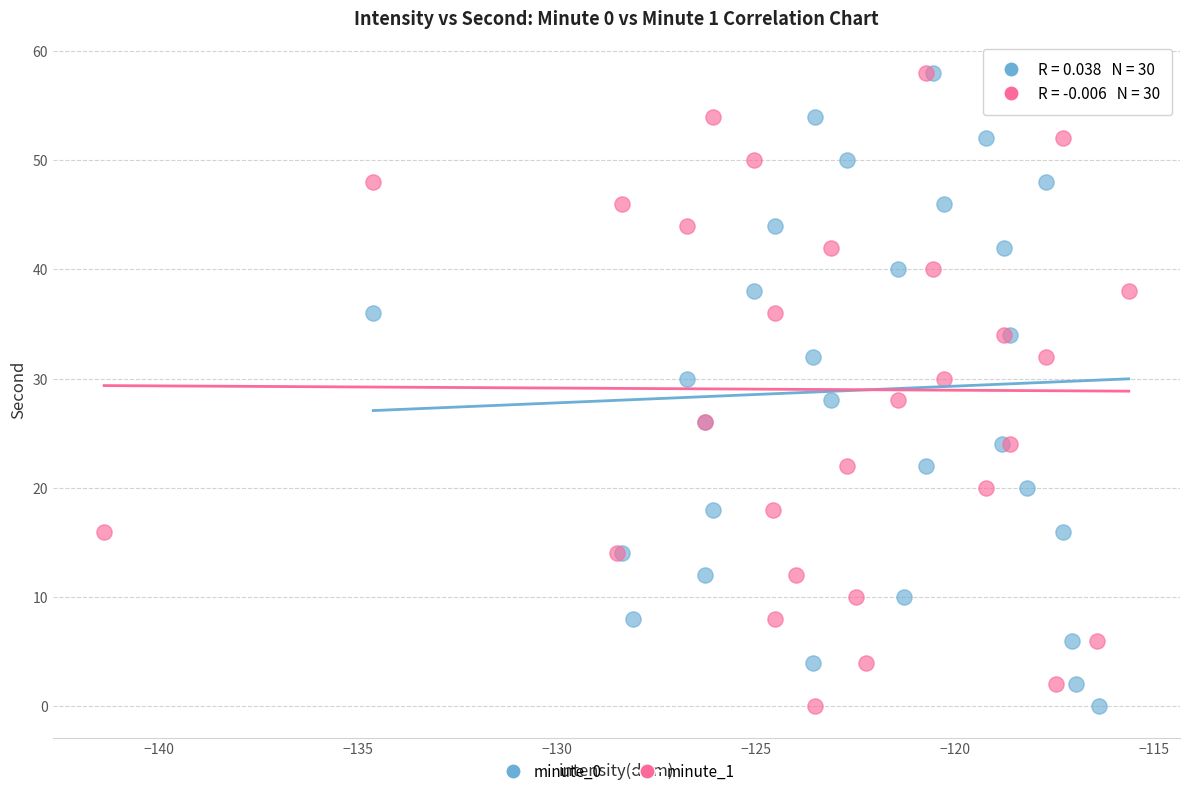

What are all the series names shown in the legend?

minute_0, minute_1